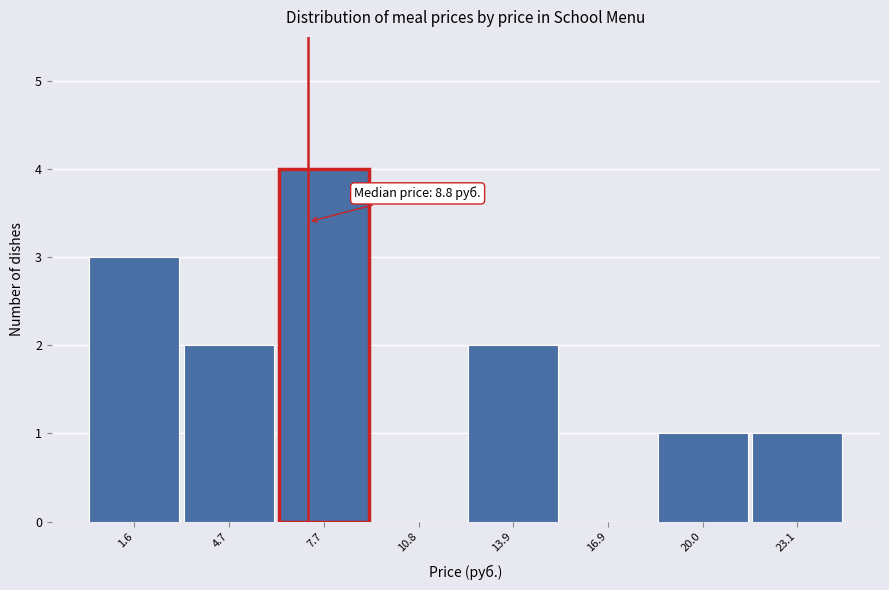

Reading left to right, transcribe all the data shown in this chart.

1.6=3	4.7=2	7.7=4	10.8=0	13.9=2	16.9=0	20.0=1	23.1=1